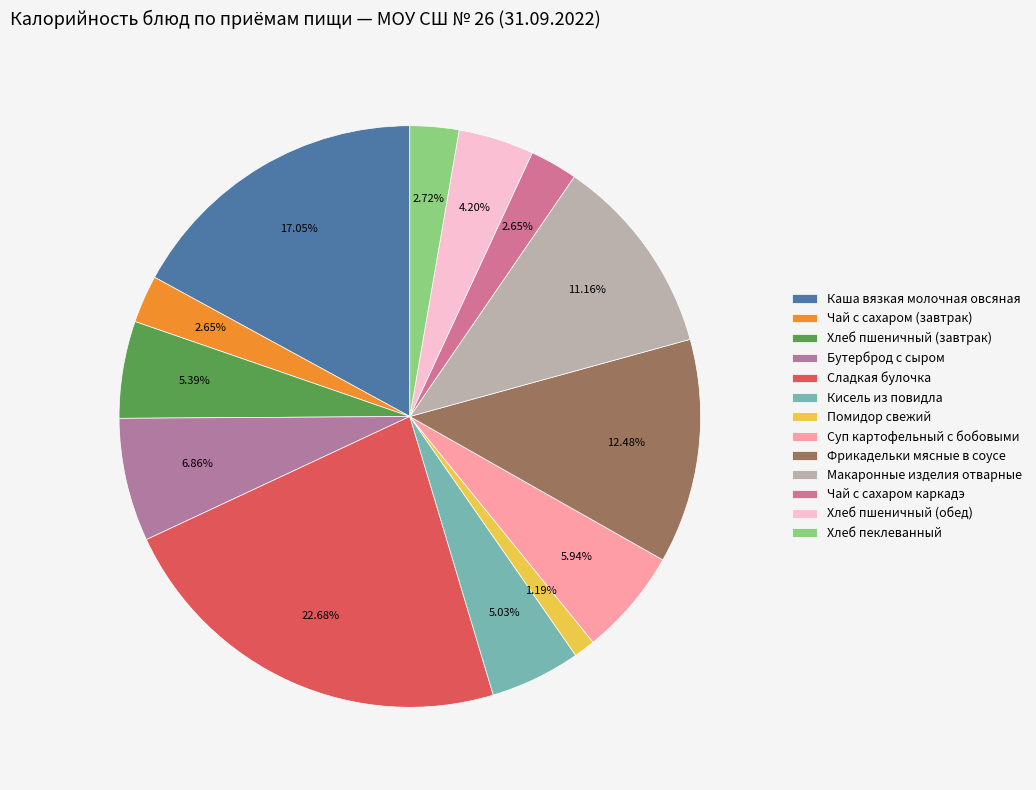

What is the smallest slice in the pie chart?

Помидор свежий